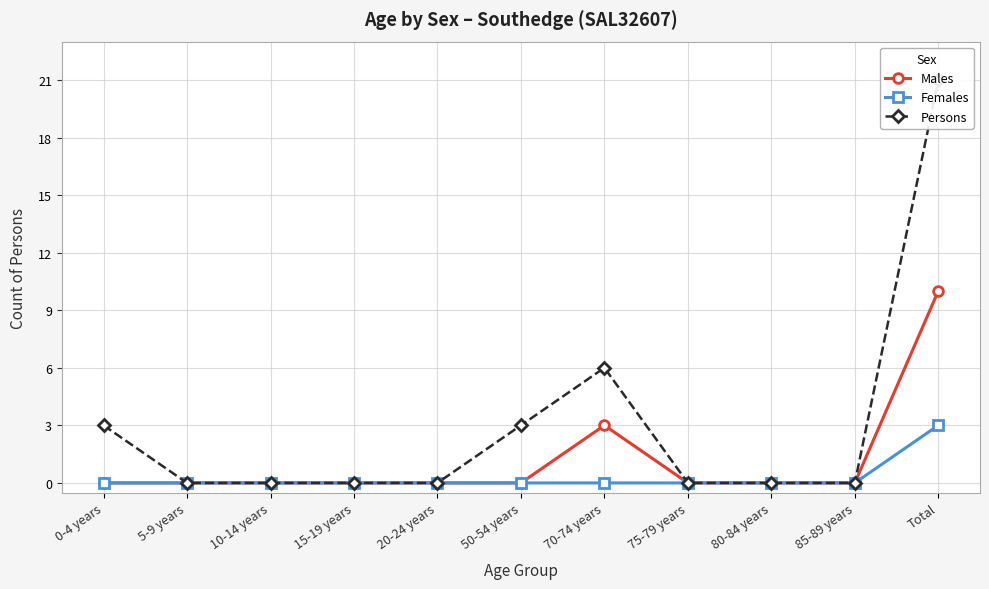

Which category has the lowest value in the Persons series?

5-9 years